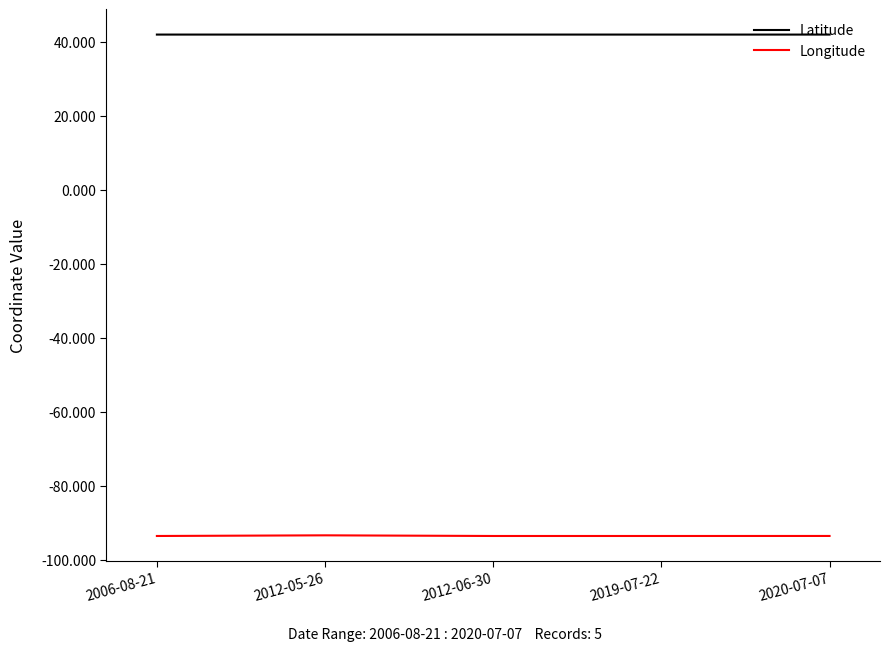

True or false: Latitude and Longitude cross at least once.

False